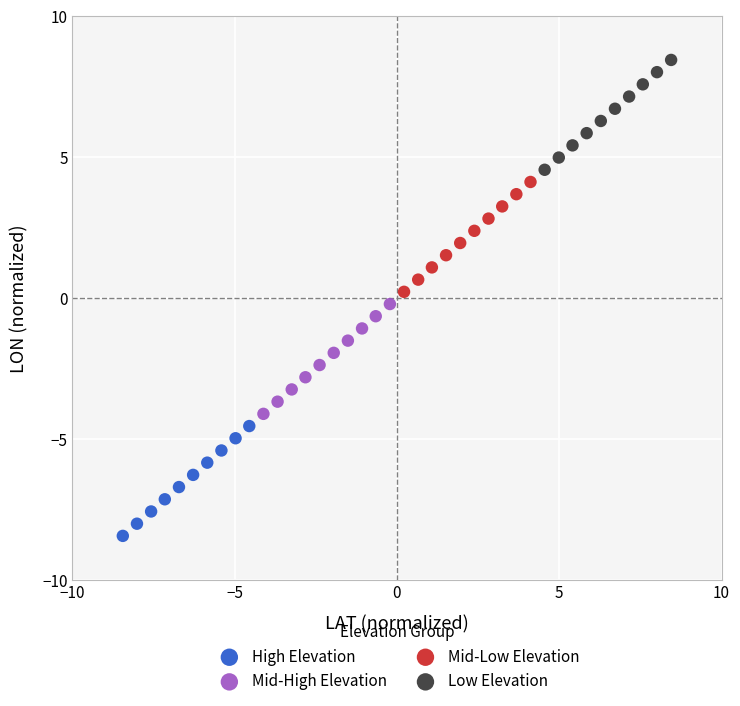

Which series contains the lowest Y value?

High Elevation